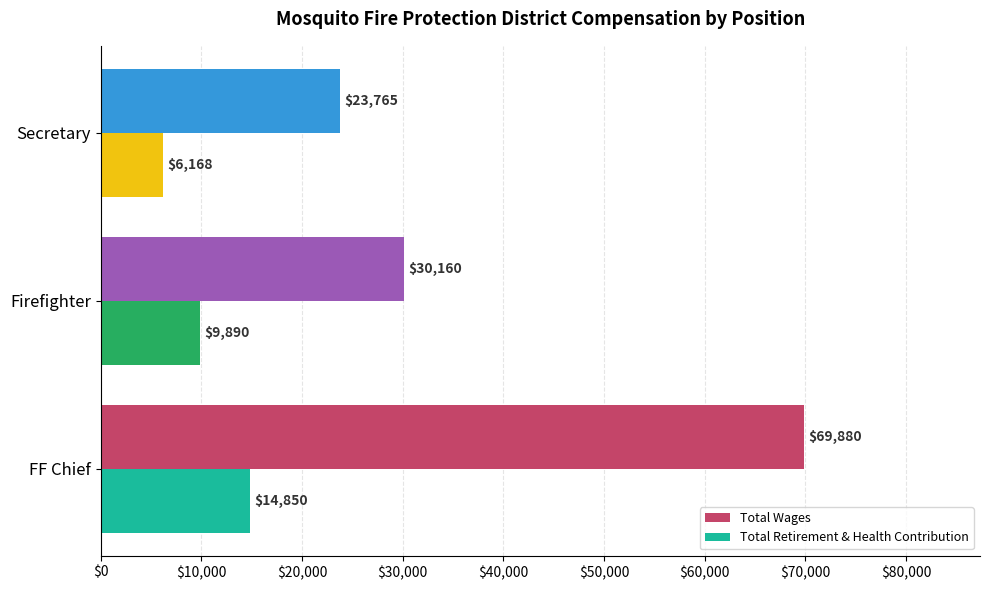

What is the maximum value shown in the chart?

69880